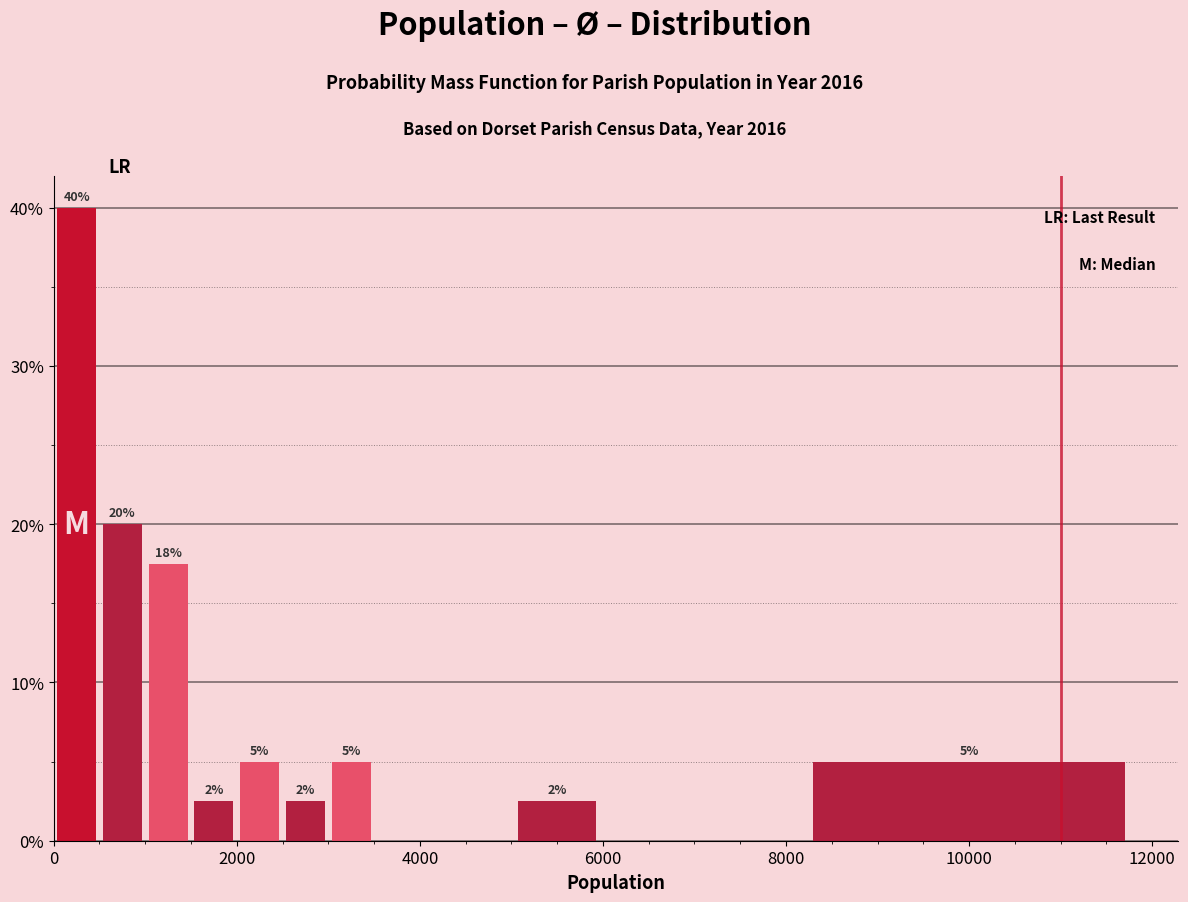

Around what value on the x-axis is the tallest bar? Give the approximate position of its centre, as read against the axis.

200